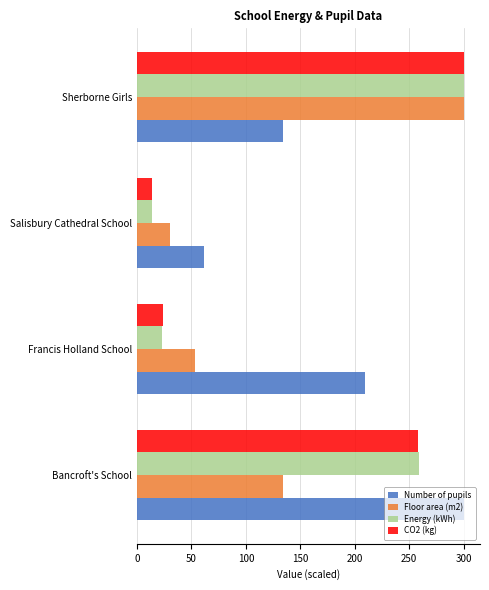

At which label does Number of pupils reach its minimum?

Salisbury Cathedral School